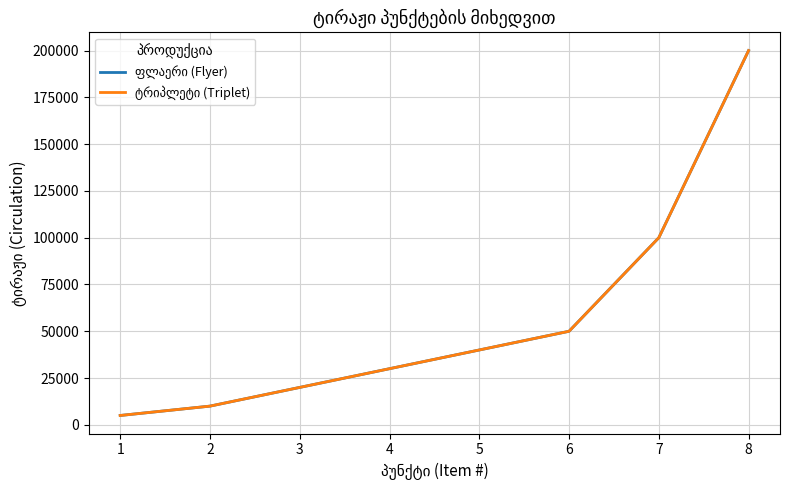

What is the sum of the ტრიპლეტი (Triplet) values at 2 and 7?

110000